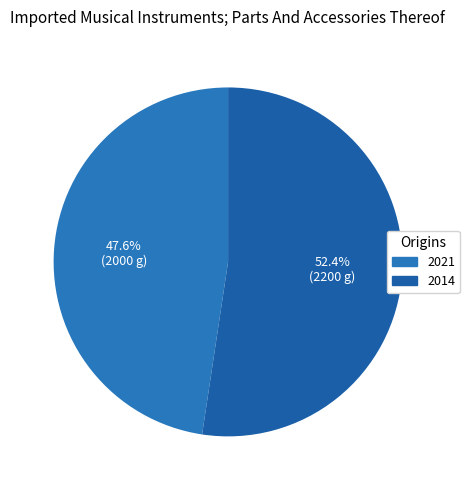

How much of the chart is everything except 2021?

52.4%